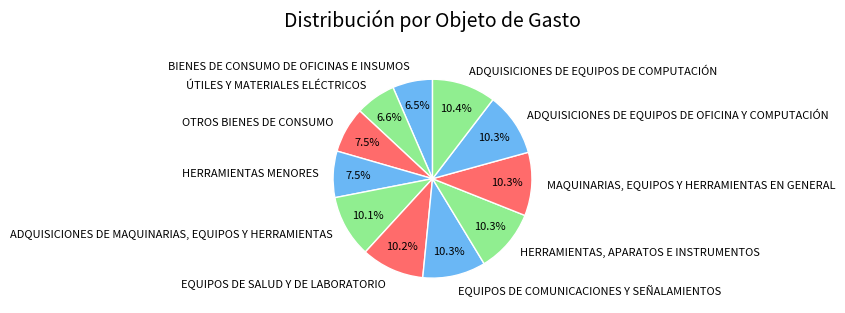

To the nearest percent, what percentage of the pie is EQUIPOS DE SALUD Y DE LABORATORIO?

10%